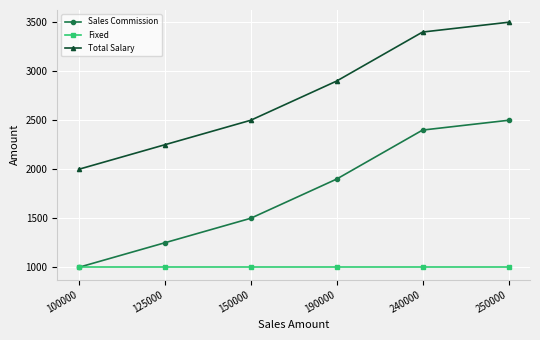

Is the value of Fixed at 150000 greater than the value of Total Salary at 240000?

No